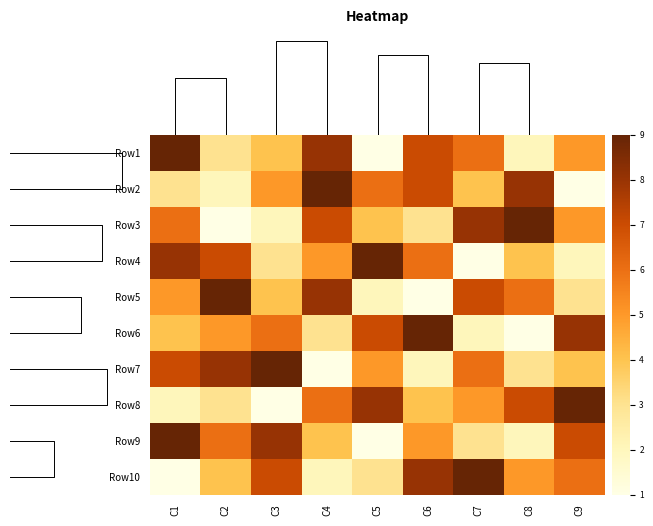

Reading left to right, extract all data points from this chart.

Row1: C1=9	C2=3	C3=4	C4=8	C5=1	C6=7	C7=6	C8=2	C9=5
Row2: C1=3	C2=2	C3=5	C4=9	C5=6	C6=7	C7=4	C8=8	C9=1
Row3: C1=6	C2=1	C3=2	C4=7	C5=4	C6=3	C7=8	C8=9	C9=5
Row4: C1=8	C2=7	C3=3	C4=5	C5=9	C6=6	C7=1	C8=4	C9=2
Row5: C1=5	C2=9	C3=4	C4=8	C5=2	C6=1	C7=7	C8=6	C9=3
Row6: C1=4	C2=5	C3=6	C4=3	C5=7	C6=9	C7=2	C8=1	C9=8
Row7: C1=7	C2=8	C3=9	C4=1	C5=5	C6=2	C7=6	C8=3	C9=4
Row8: C1=2	C2=3	C3=1	C4=6	C5=8	C6=4	C7=5	C8=7	C9=9
Row9: C1=9	C2=6	C3=8	C4=4	C5=1	C6=5	C7=3	C8=2	C9=7
Row10: C1=1	C2=4	C3=7	C4=2	C5=3	C6=8	C7=9	C8=5	C9=6